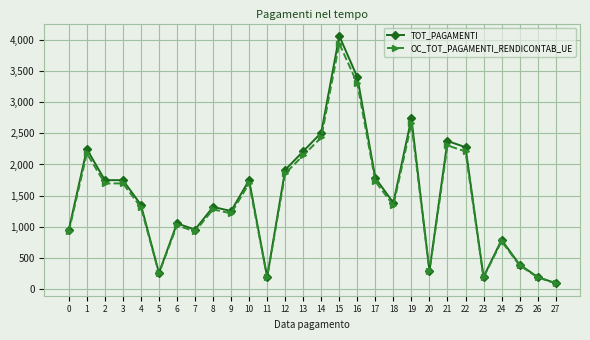

At which category is the sum across all series the highest?

15